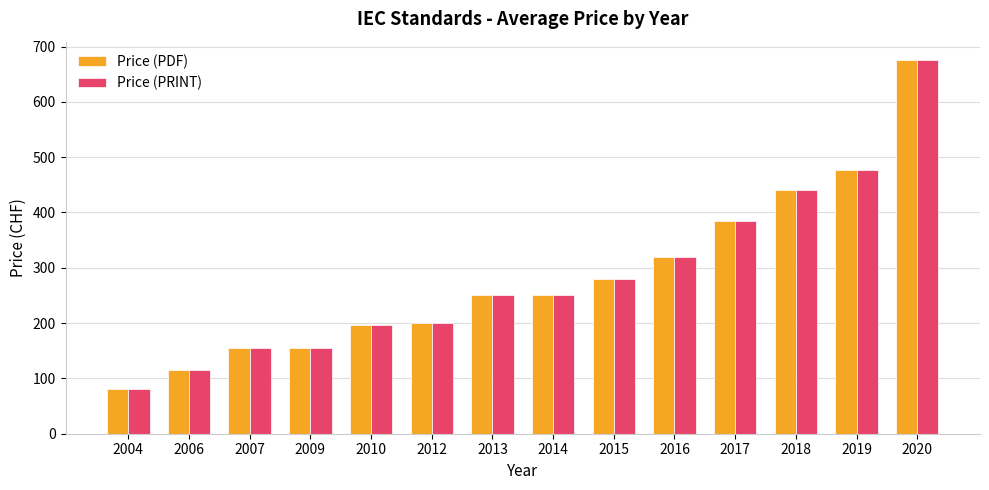

What is the minimum value for Price (PRINT)?

80